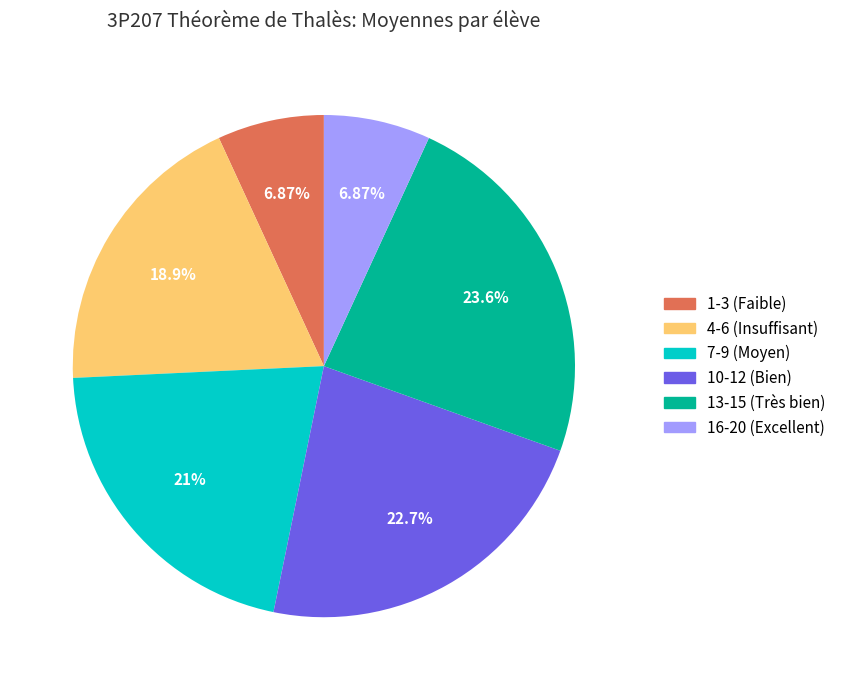

Is there any slice that represents more than half of the pie?

No